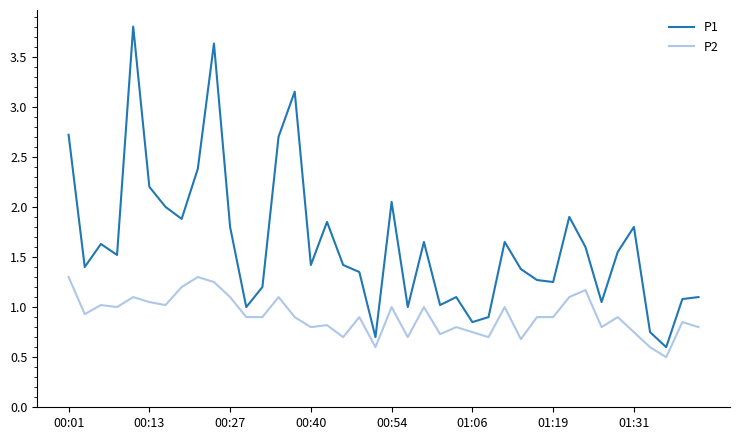

True or false: P1 and P2 cross at least once.

False